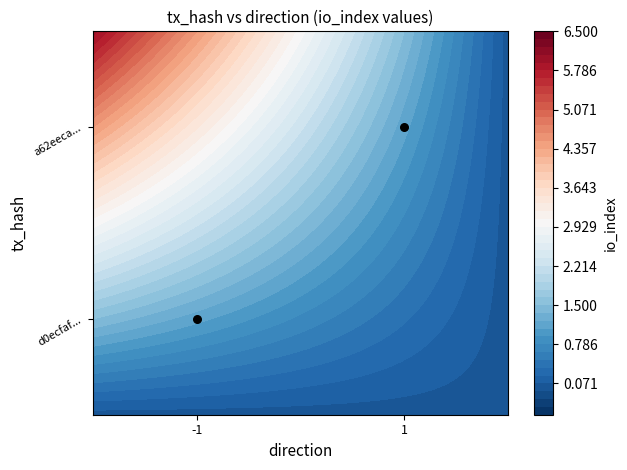

What is the difference between the maximum and minimum values?

1